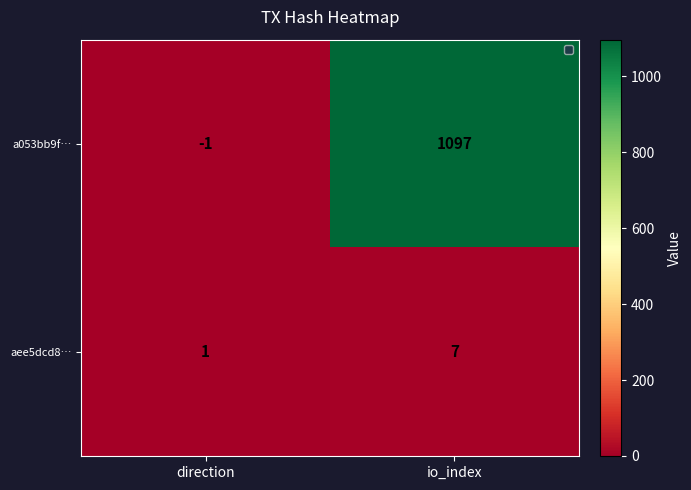

What is the sum of all aee5dcd8… values?

8